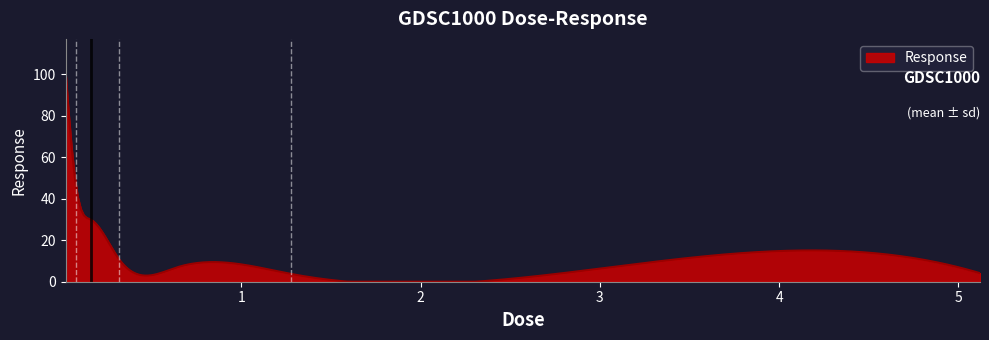

What is the greatest value displayed?

101.8